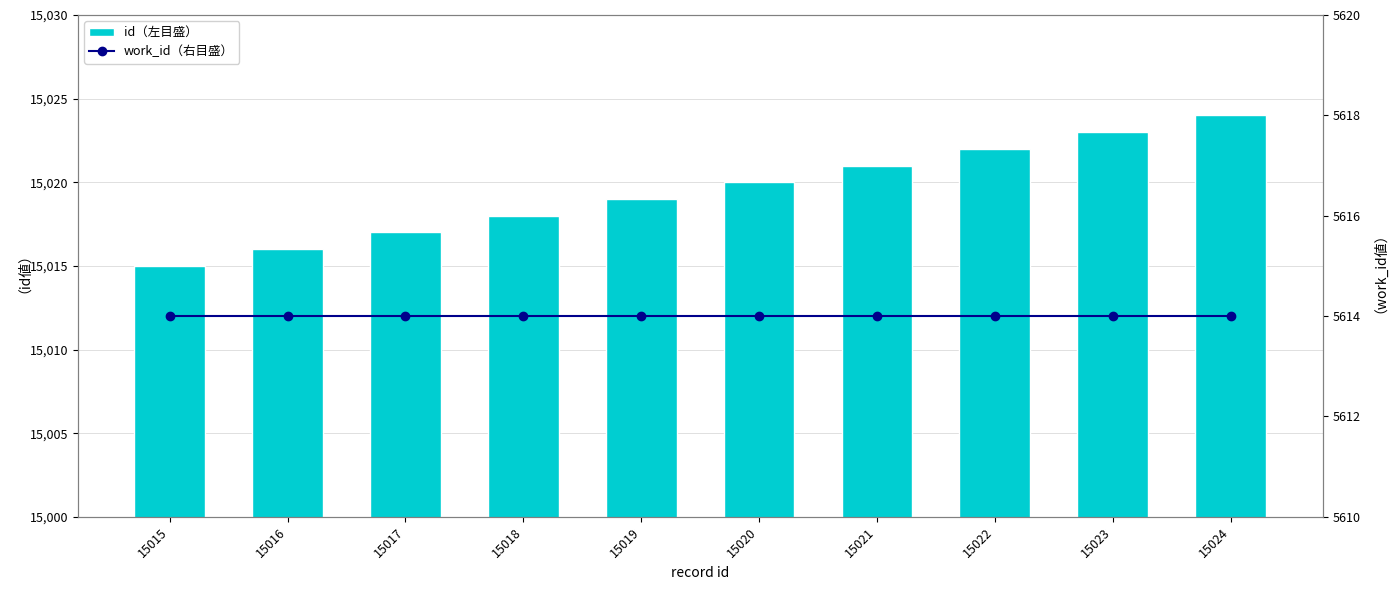

The value of work_id (右目盛) at 15020 is 5614. True or false?

True